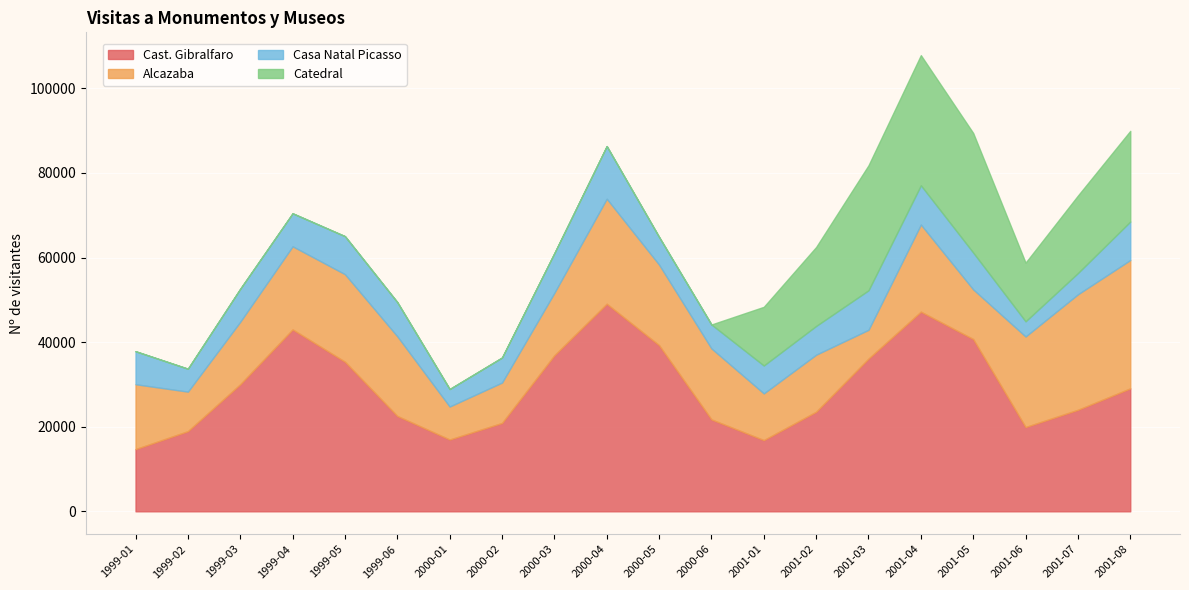

True or false: Casa Natal Picasso has more than 1 points higher than both neighbors.

True